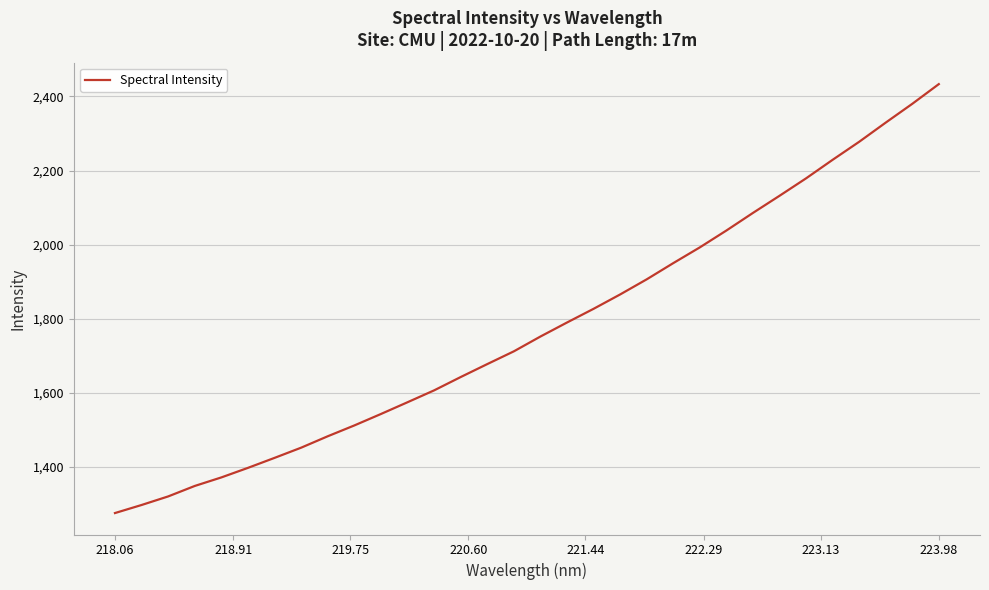

What is the maximum value shown in the chart?

2433.3